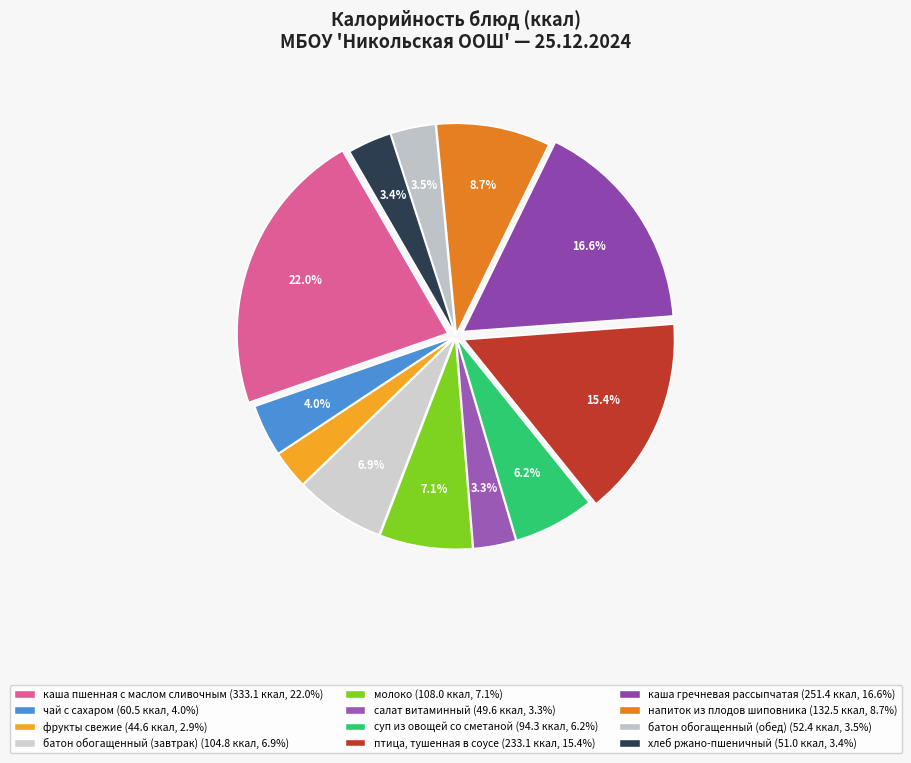

The каша пшенная с маслом сливочным slice represents 15% of the pie. True or false?

False